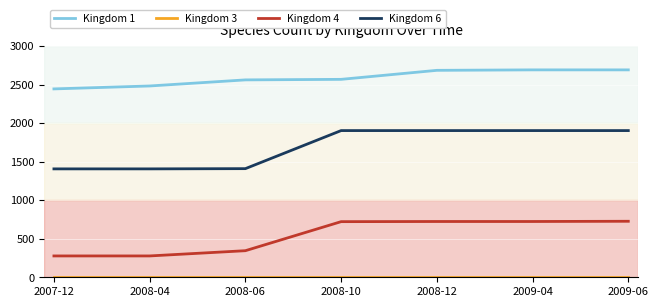

True or false: Kingdom 1 and Kingdom 6 intersect in this chart.

False